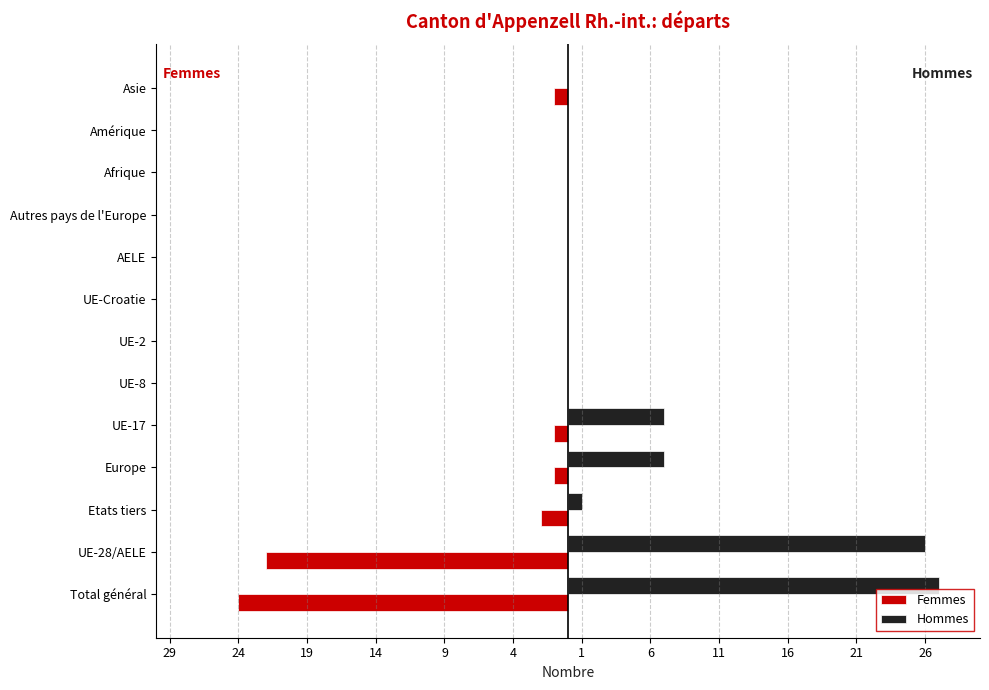

What are all the series names shown in the legend?

Femmes, Hommes